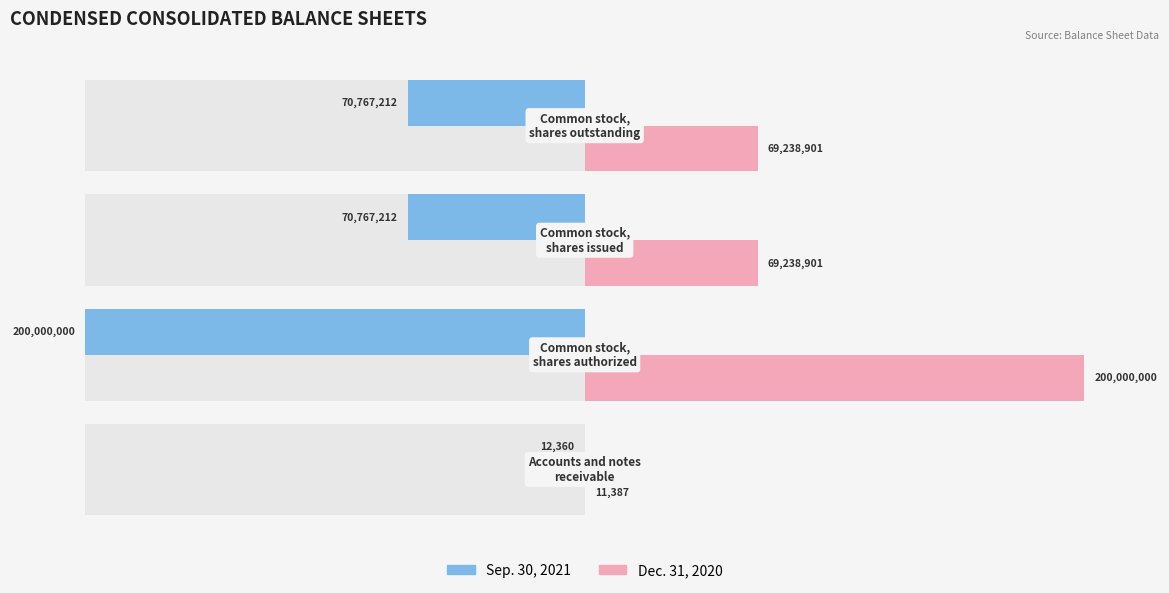

The Dec. 31, 2020 series shows 0.0 at −1.5. True or false?

False